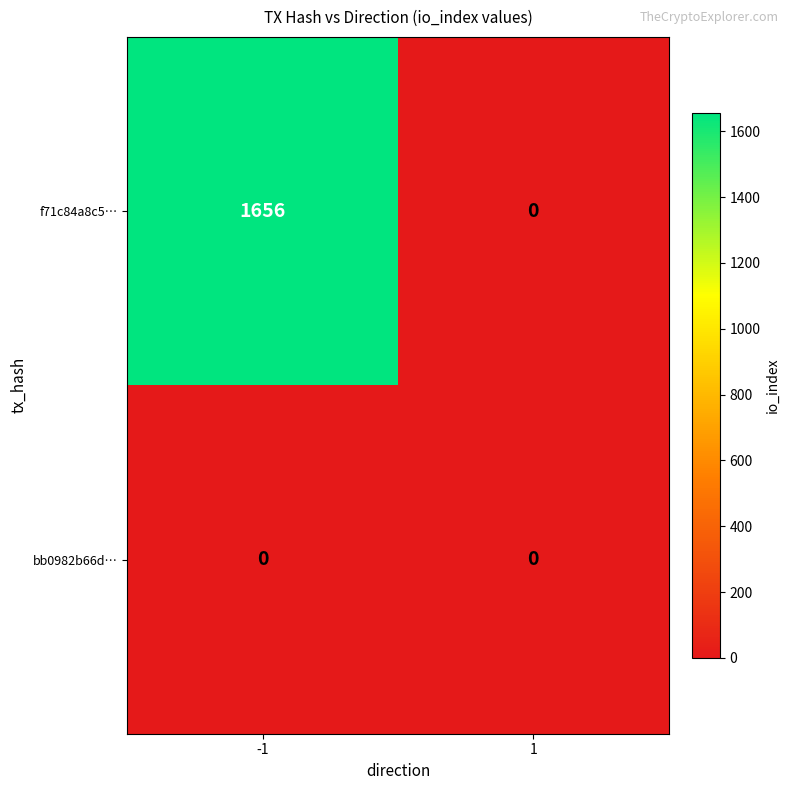

The bb0982b66d… series shows 0 at 1. True or false?

True